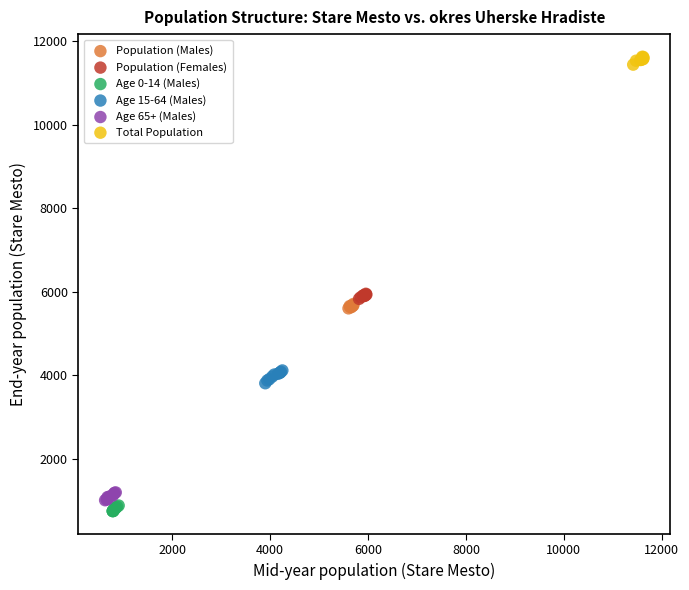

Which series contains the highest Y value?

Total Population